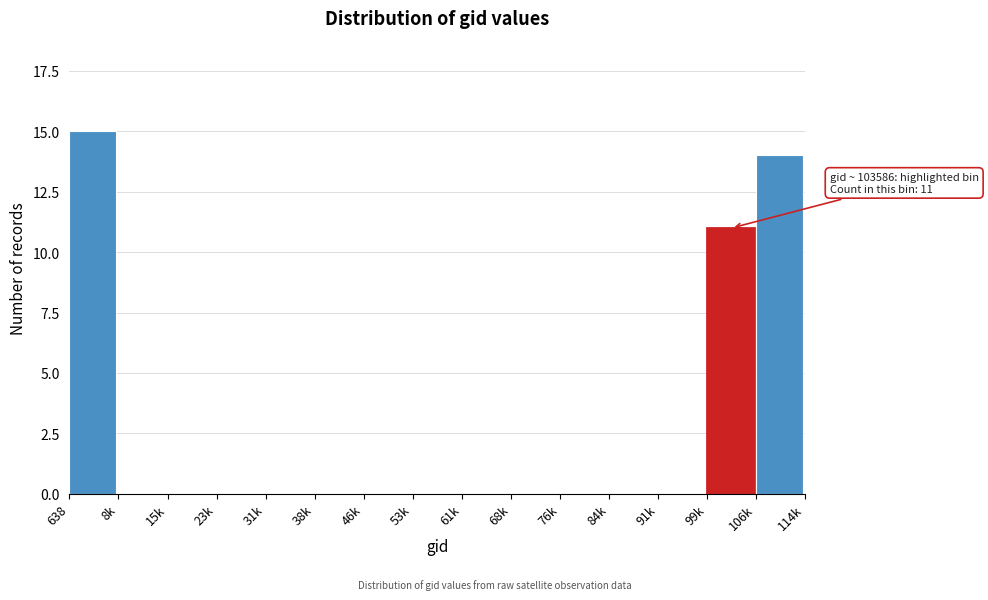

Reading left to right, transcribe all the data shown in this chart.

638=15	8k=0	15k=0	23k=0	31k=0	38k=0	46k=0	53k=0	61k=0	68k=0	76k=0	84k=0	91k=0	99k=11	106k=14